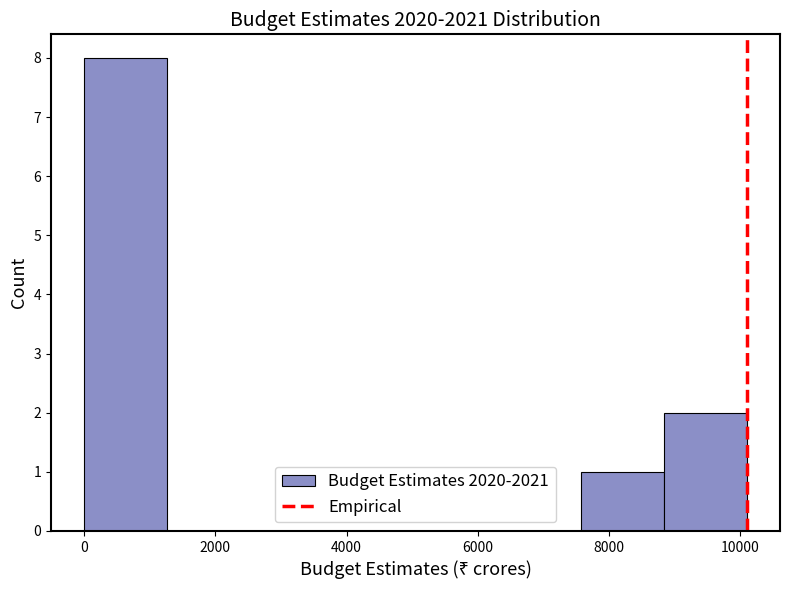

What is the height of the bar covering 0 to 1200 on the x-axis? Neither the bar edges nor the heights are printed on the chart, so give them approximately, as read against the axes.

8